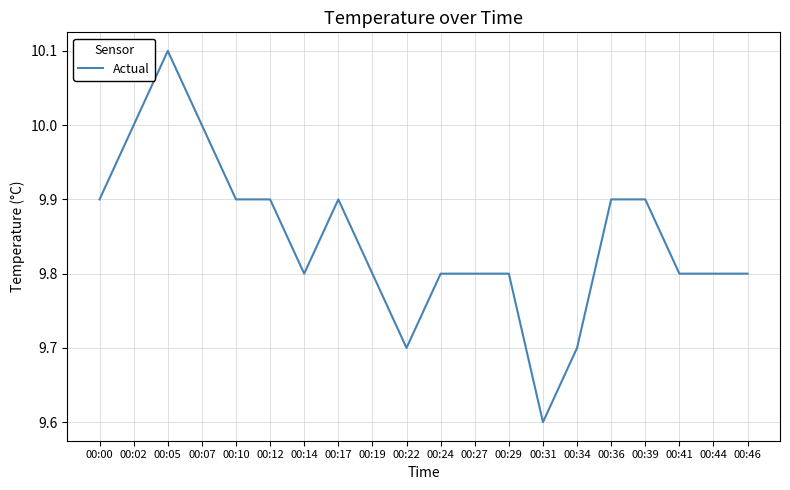

Does the chart display data point markers on the line(s)?

No